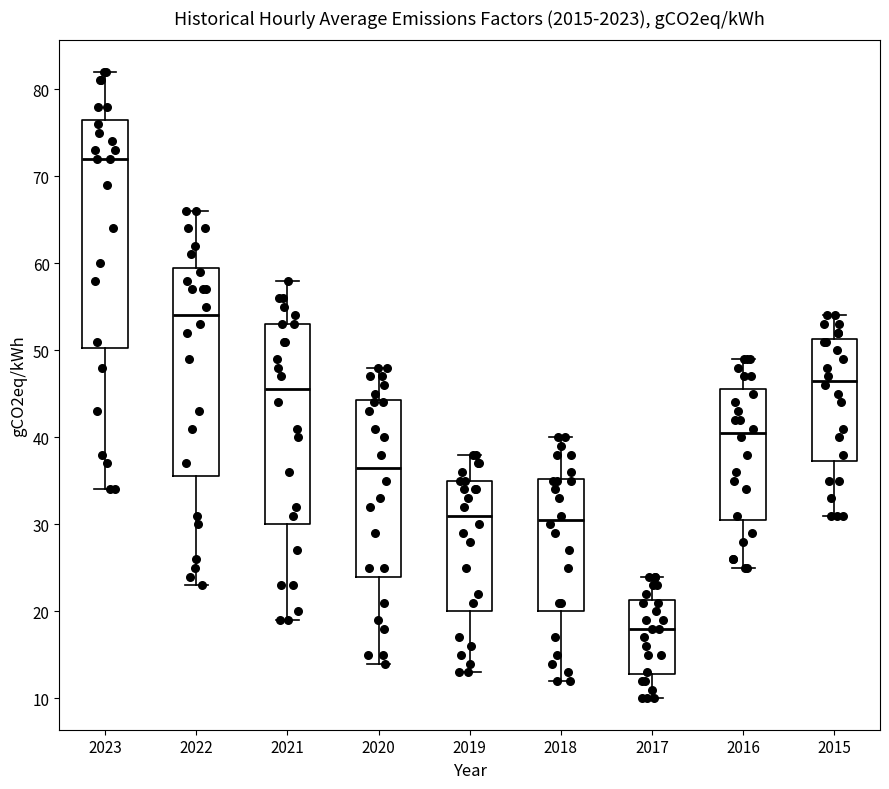

Which box has the lowest median line?

2017